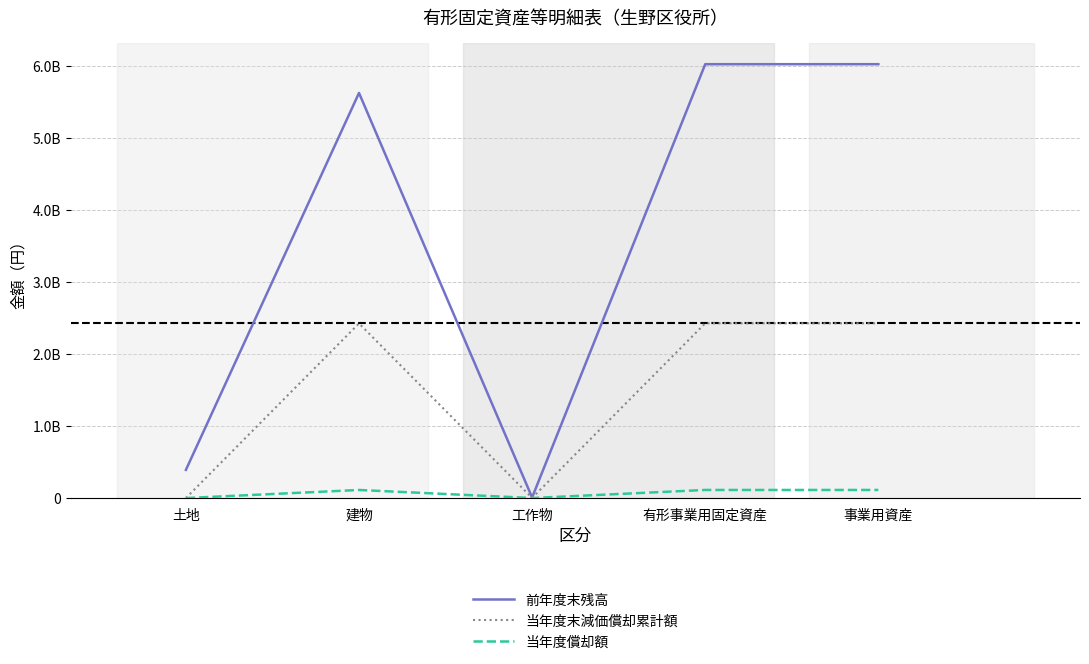

True or false: 当年度償却額 has a value of 112385892 at 有形事業用固定資産.

True